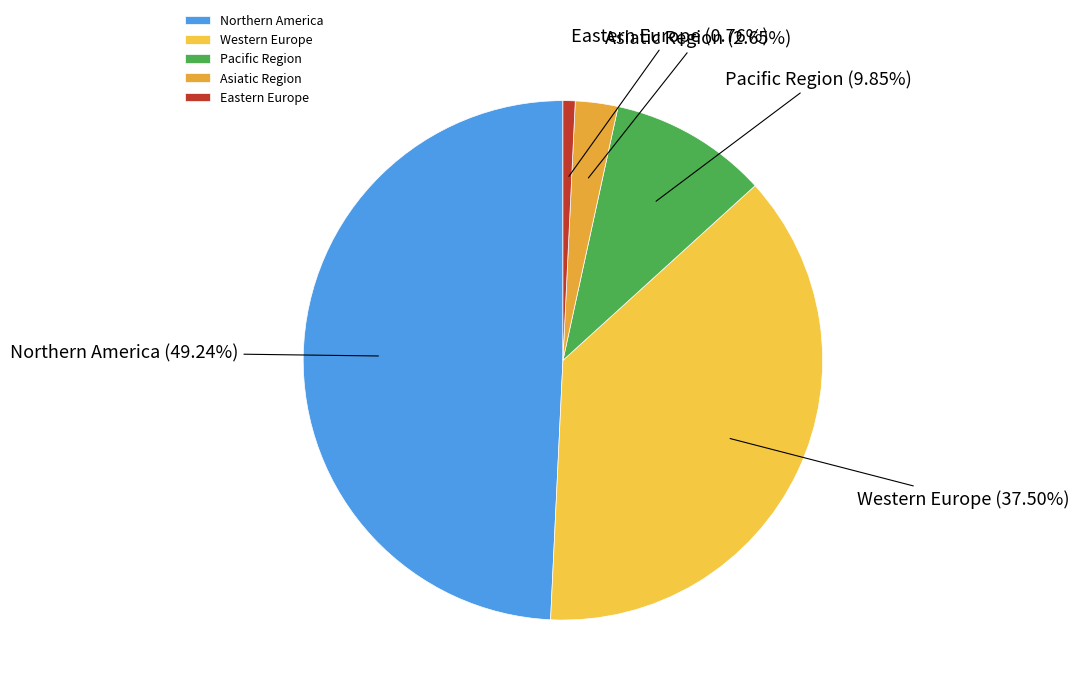

What is the ratio of the value at Western Europe to the value at Northern America?

0.8